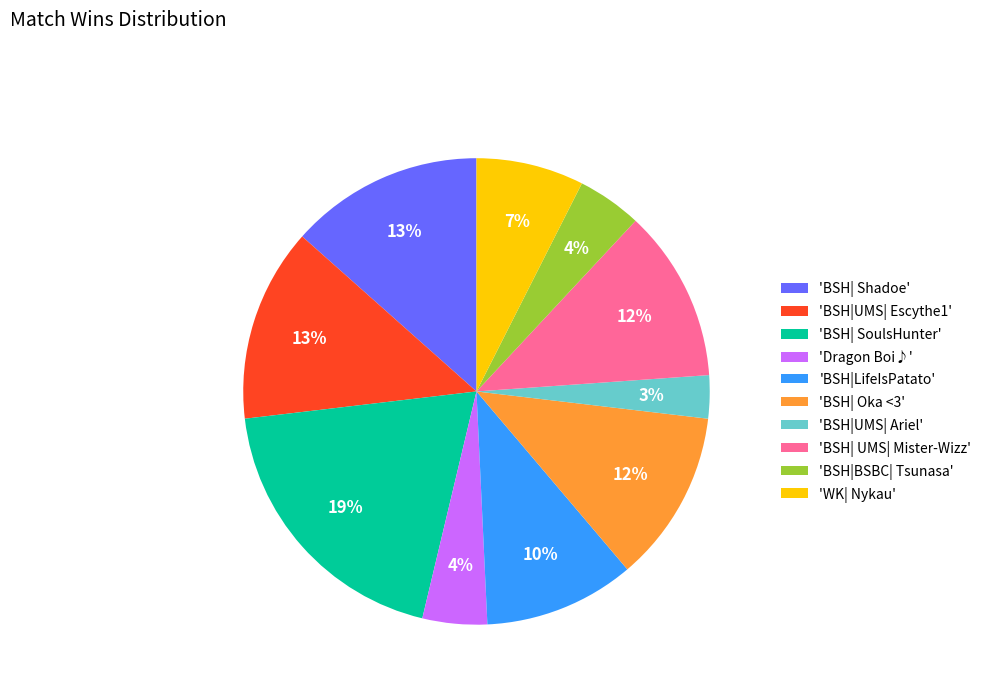

Count the number of slices in the pie.

10